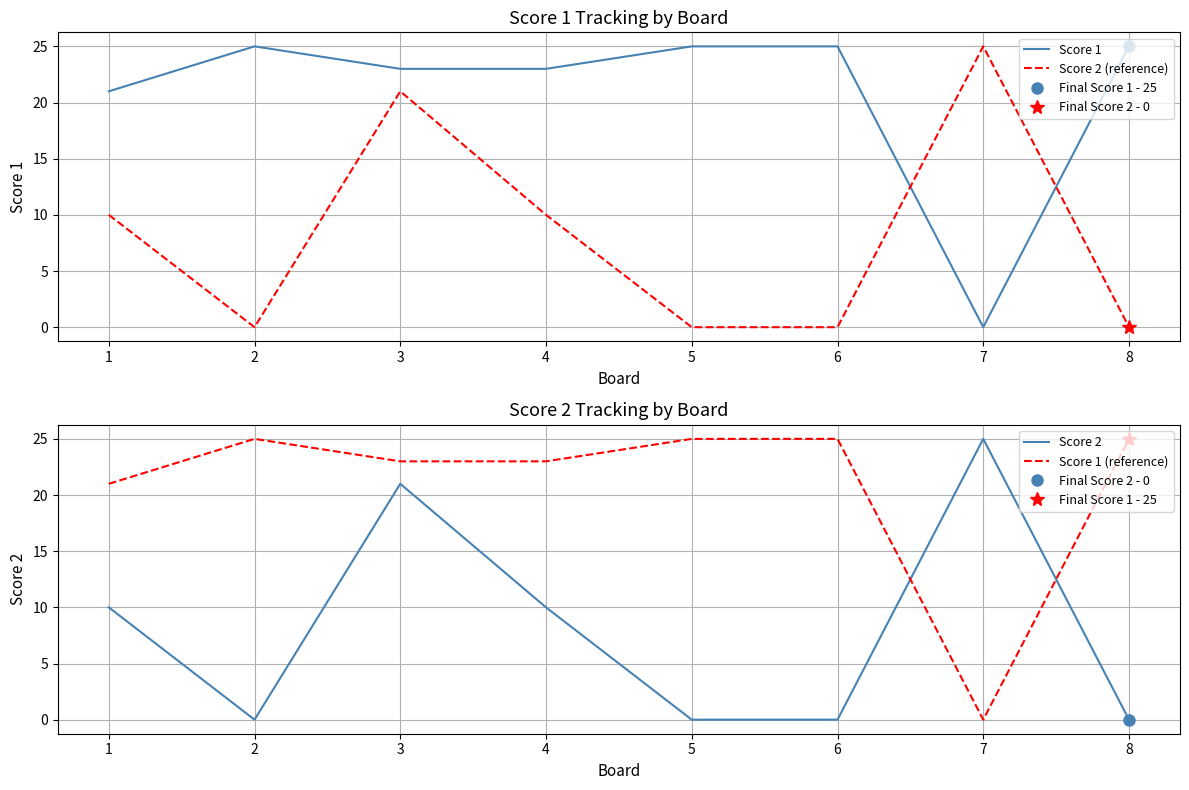

Is it true that Score 2 equals 21 at 3?

True